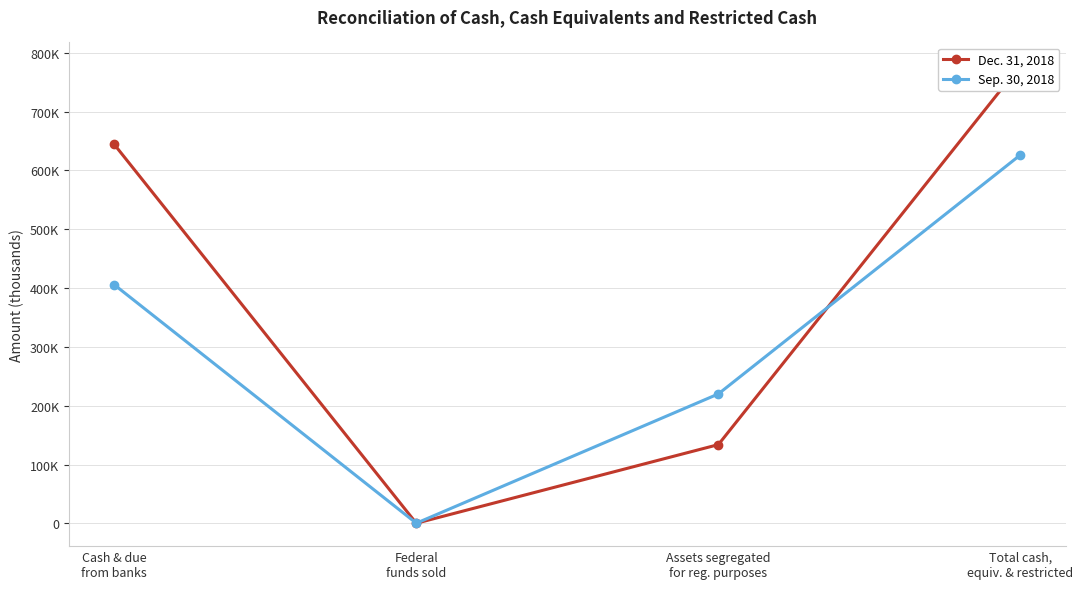

True or false: Dec. 31, 2018 has more than 1 points higher than both neighbors.

False